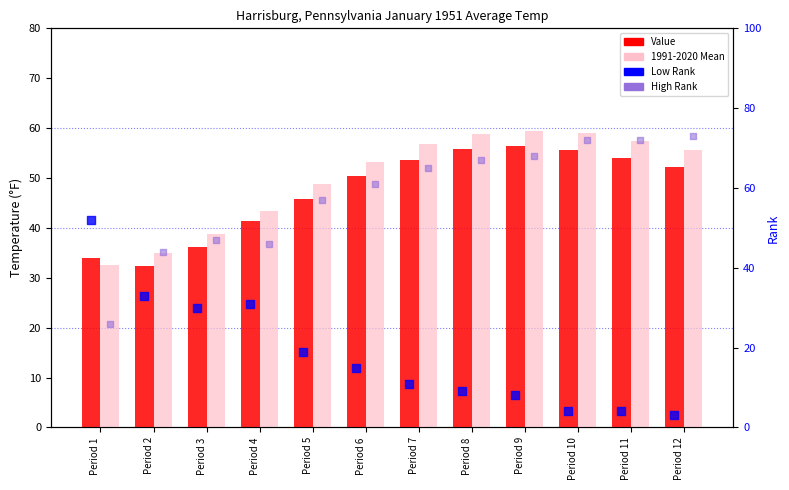

What are all the series names shown in the legend?

Value, 1991-2020 Mean, Low Rank, High Rank